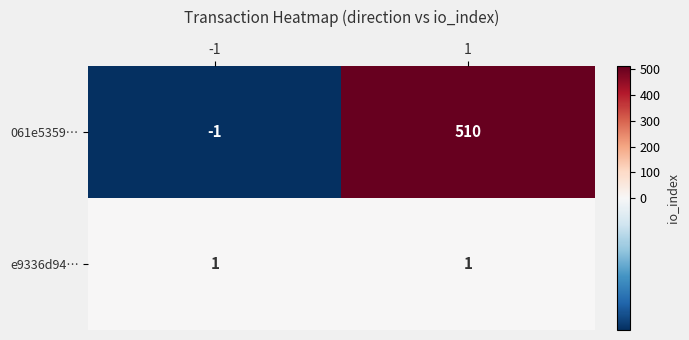

True or false: 061e5359… has a value of 510 at 1.

True